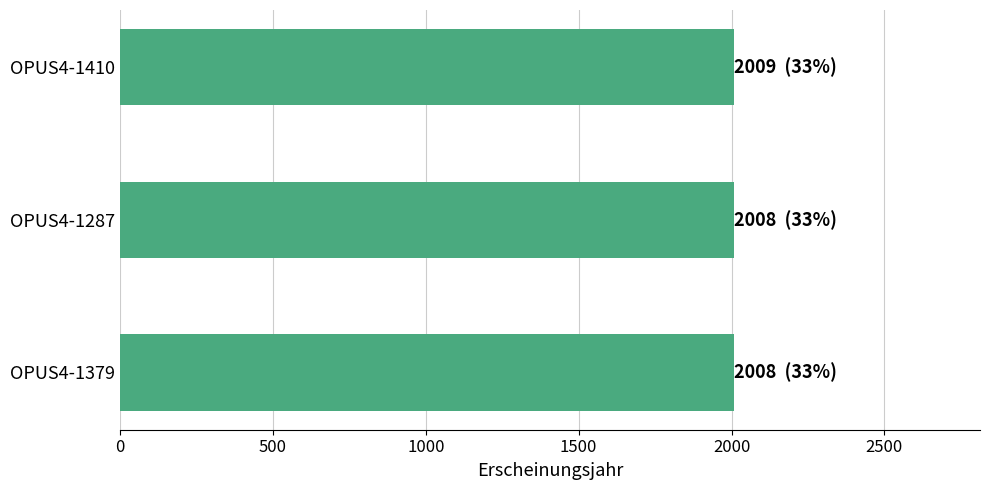

What is the value of the 3rd bar from the top?

2008